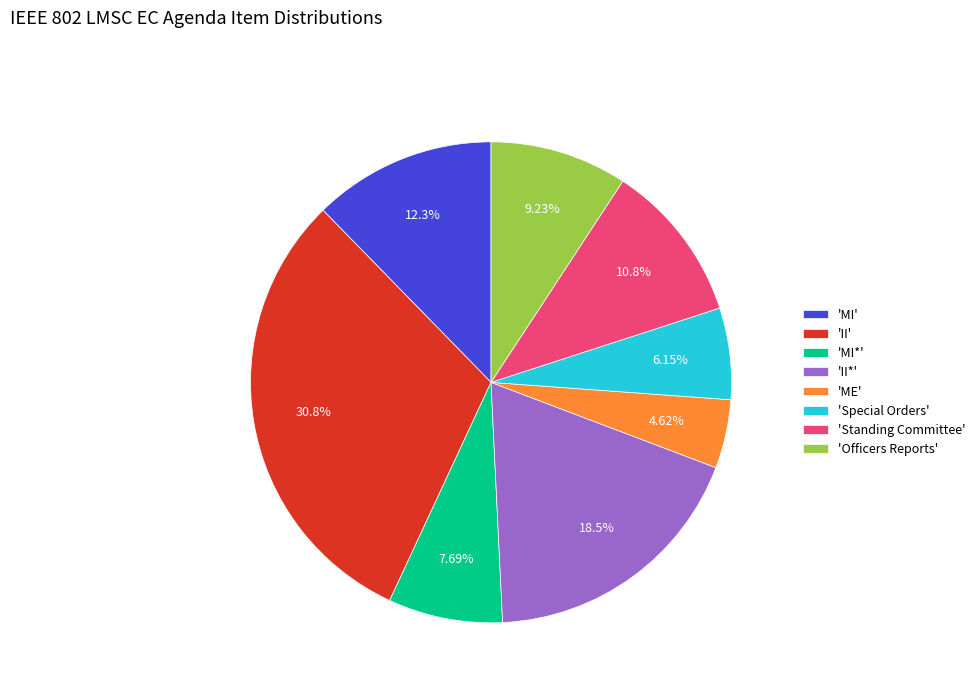

What is the ratio of the value at 'II' to the value at 'Officers Reports'?

3.3